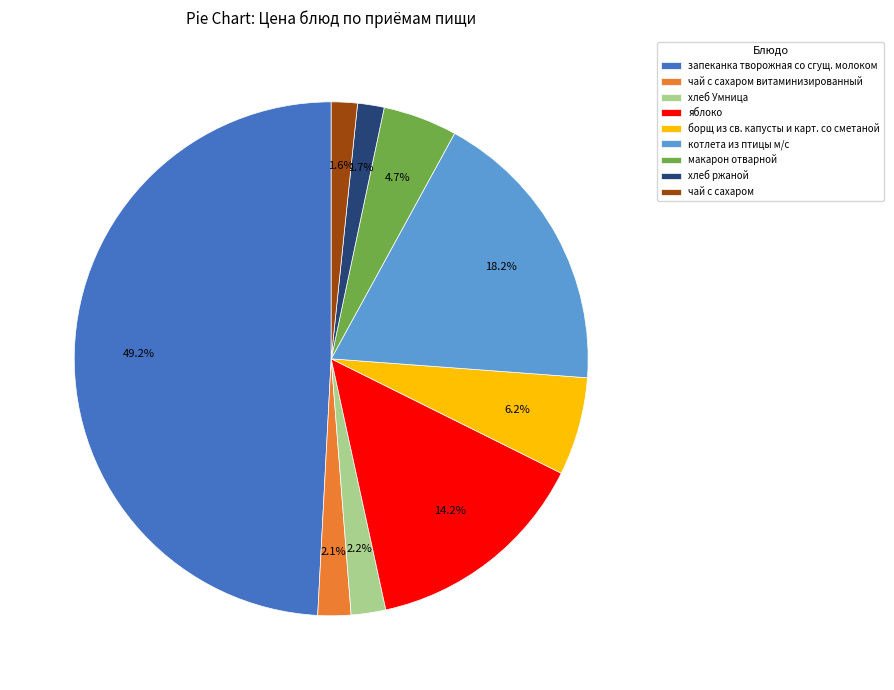

Between запеканка творожная со сгущ. молоком and хлеб ржаной, which is larger?

запеканка творожная со сгущ. молоком